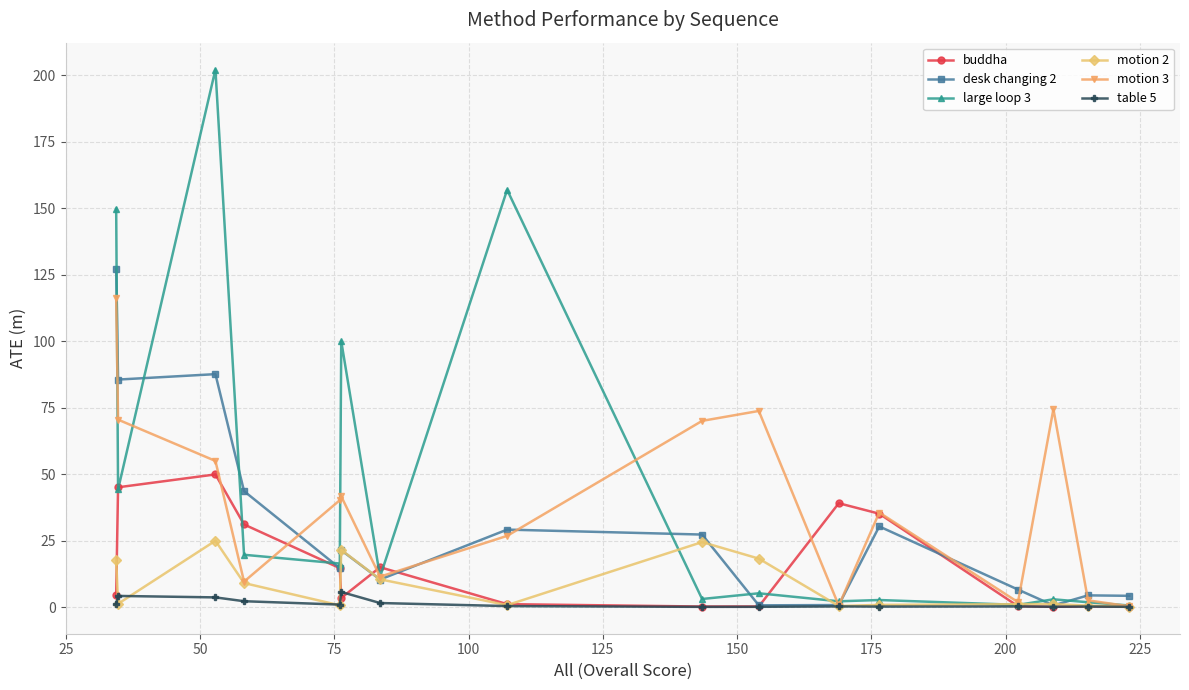

Rank the series by their maximum value, from lowest to highest.

table 5, motion 2, buddha, motion 3, desk changing 2, large loop 3